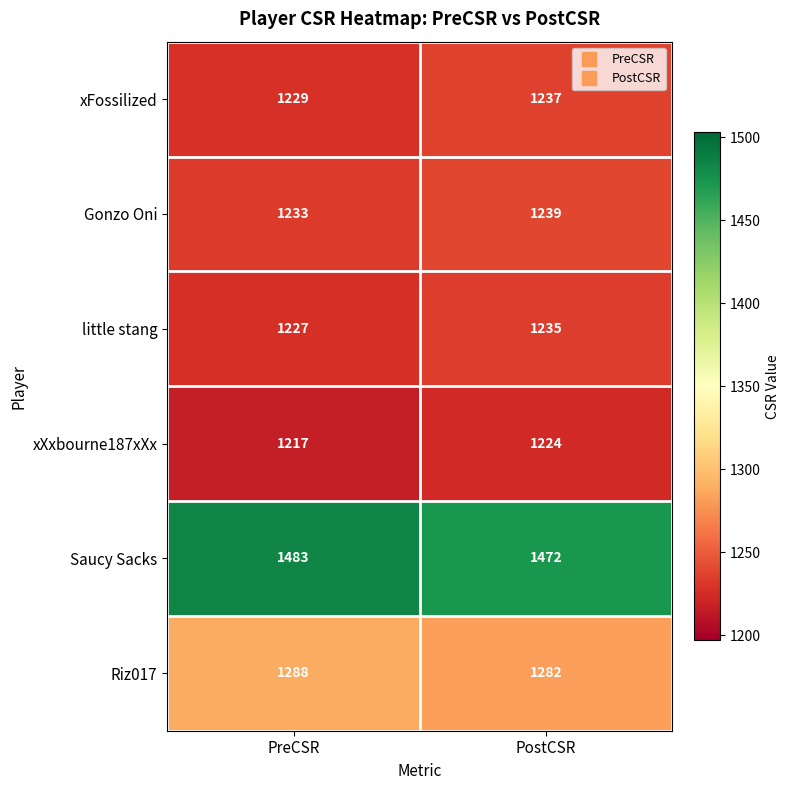

Which series has the widest spread of values?

Saucy Sacks